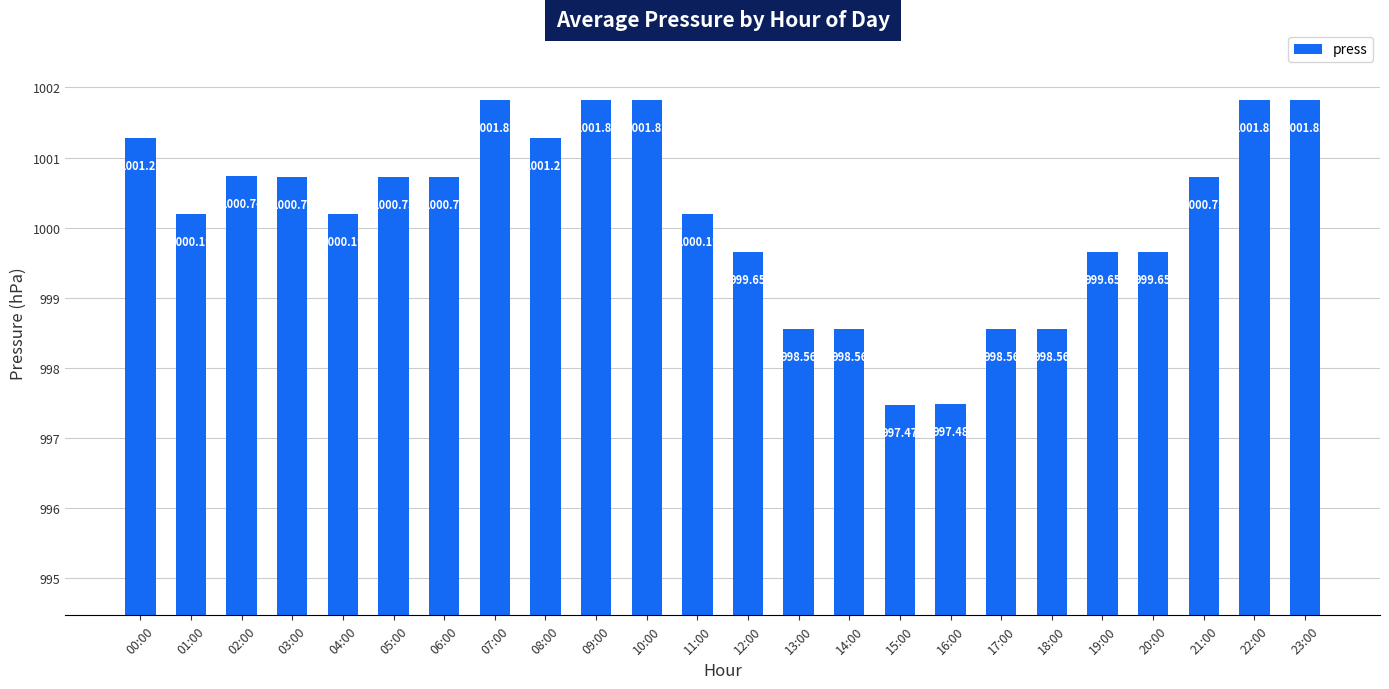

What is the ratio of the value at 03:00 to the value at 01:00?

1.0